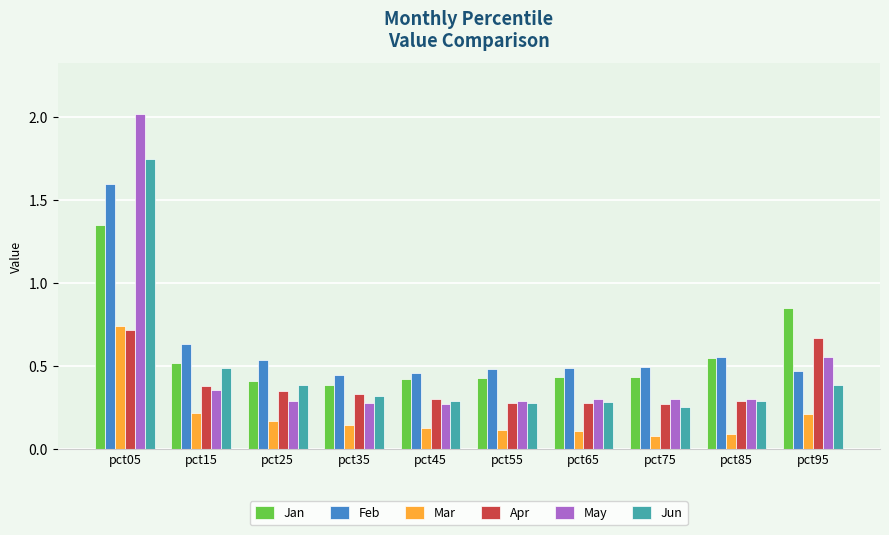

What is the total value across all series at pct45?

1.9